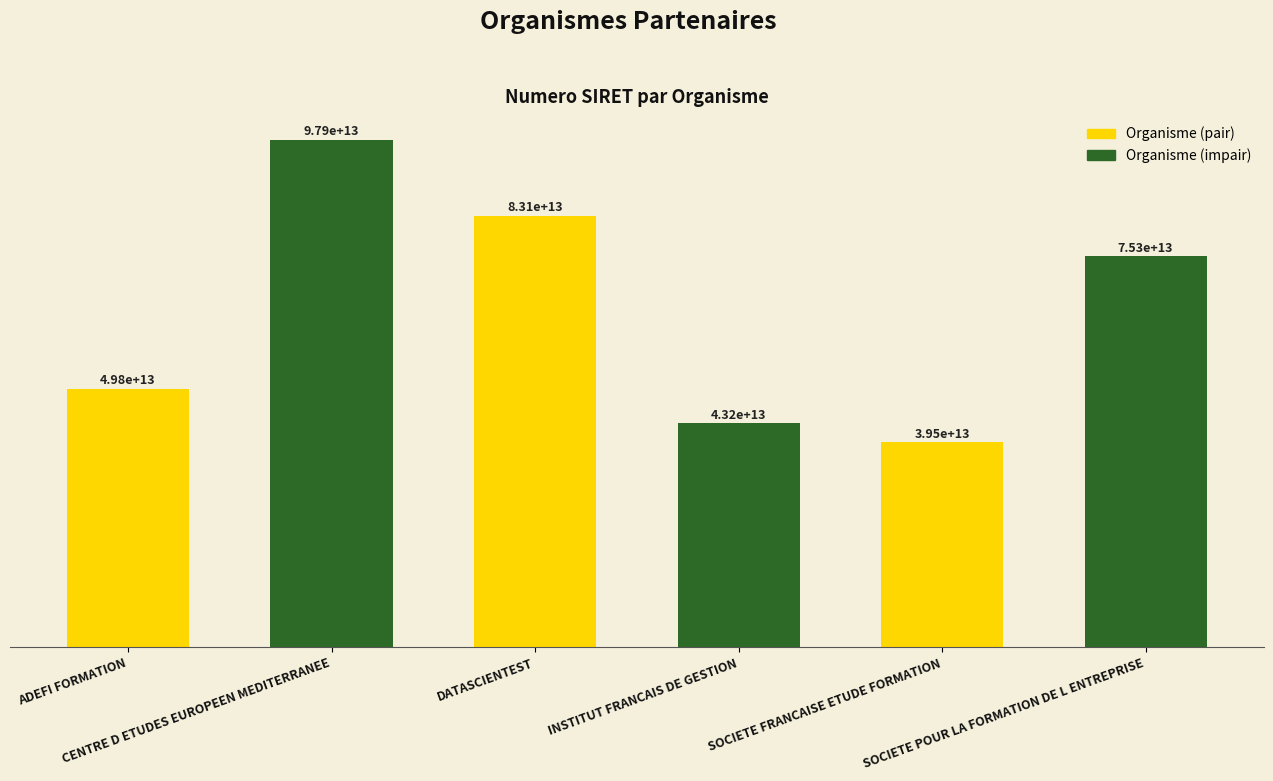

Are the bars horizontal?

No